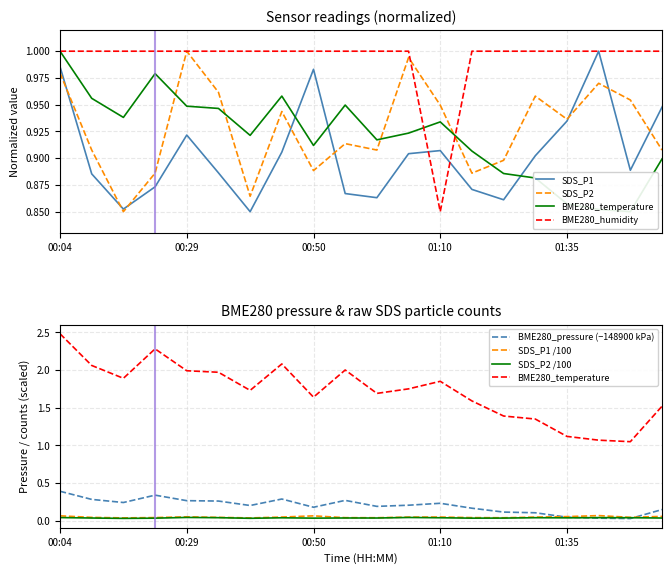

Which series changed the most between SDS_P1 and BME280_humidity?

SDS_P1